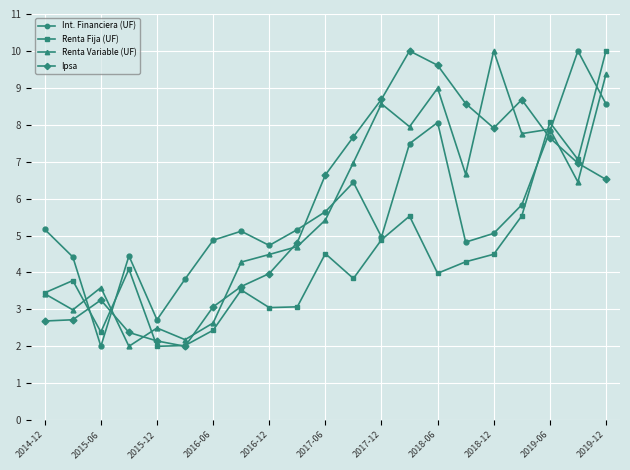

What is the greatest value displayed?

10.0